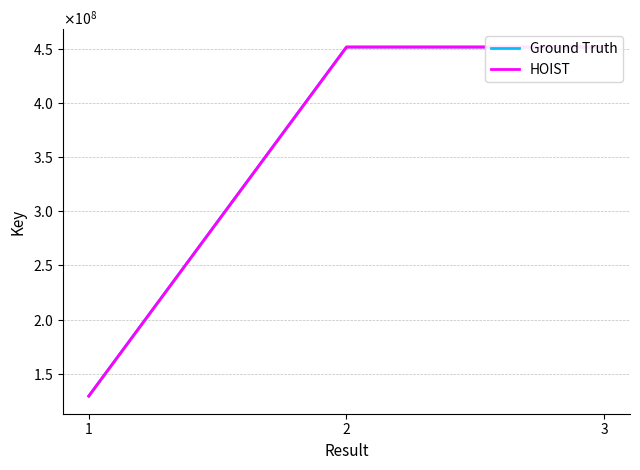

What is the value of the HOIST point at the 1st from the left?

129524012.3